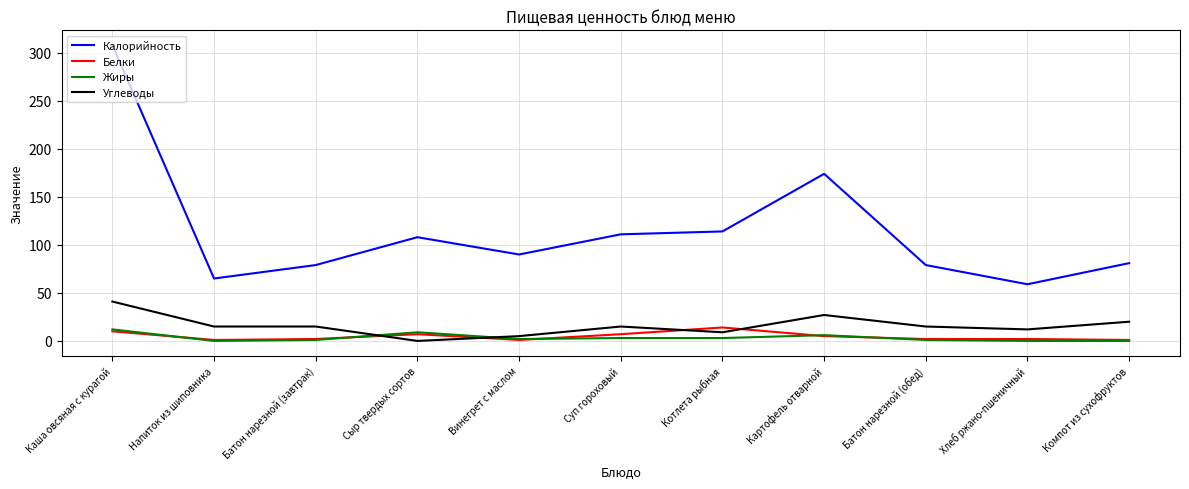

Is it true that Калорийность equals 90 at Винегрет с маслом?

True